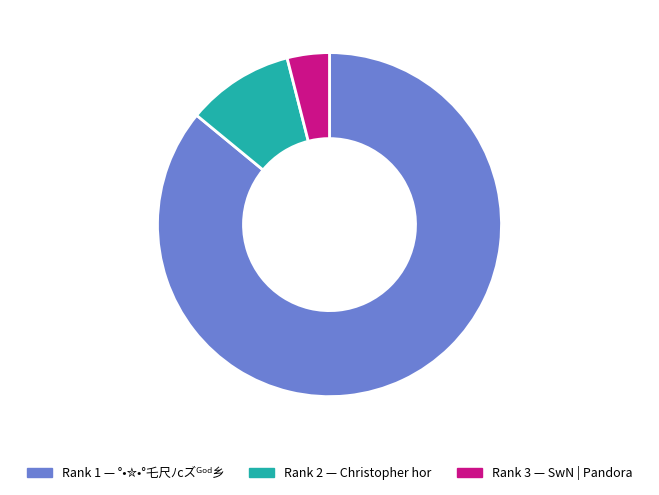

Does any single category account for the majority?

Yes